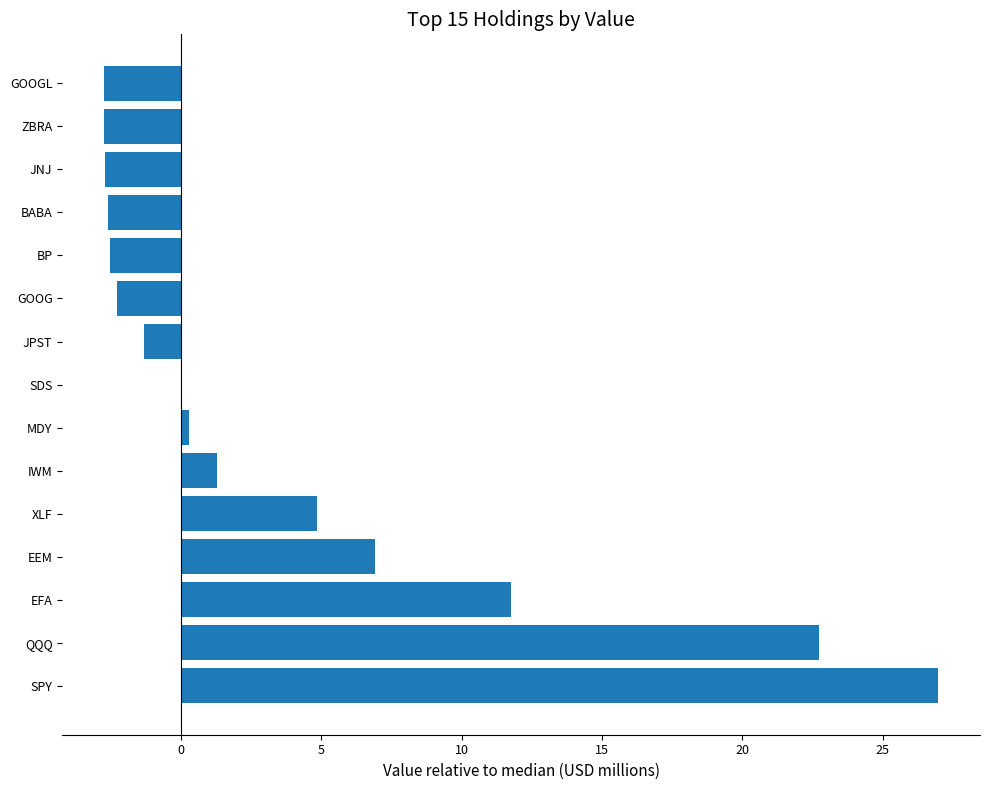

What is the sum of all values?

57.9